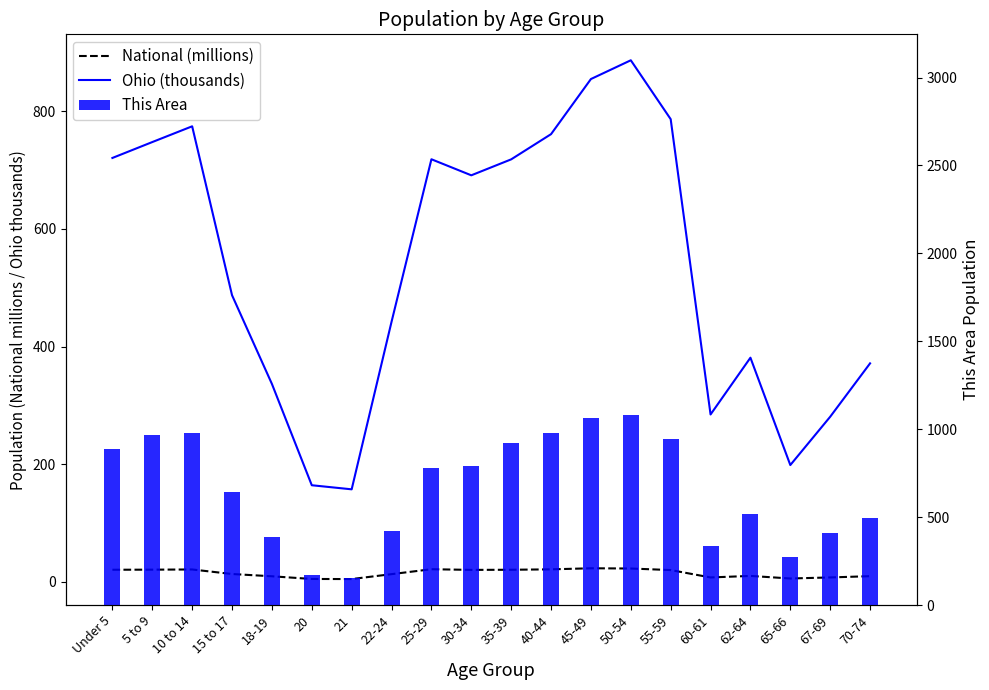

Rank the categories by National (millions) value from highest to lowest.

45-49, 50-54, 25-29, 40-44, 10 to 14, 5 to 9, Under 5, 35-39, 30-34, 55-59, 15 to 17, 22-24, 62-64, 70-74, 18-19, 67-69, 60-61, 65-66, 20, 21